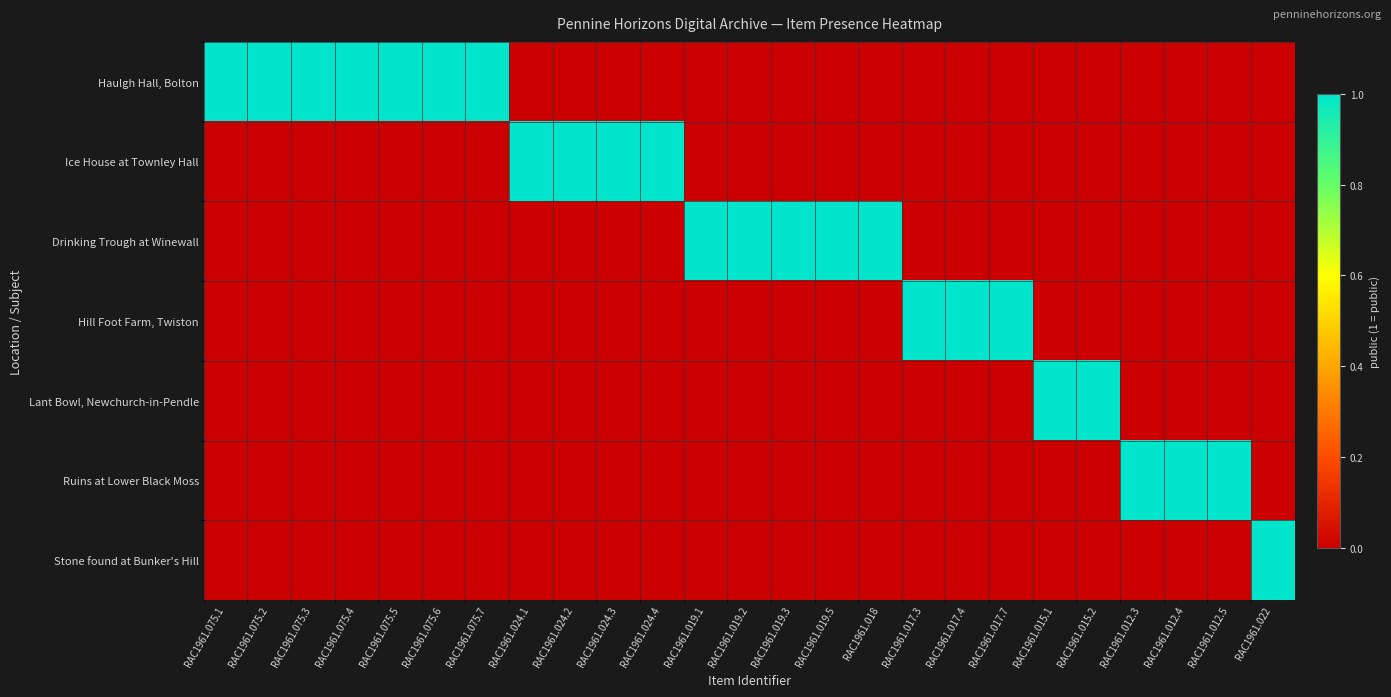

Which series has the widest spread of values?

Haulgh Hall, Bolton